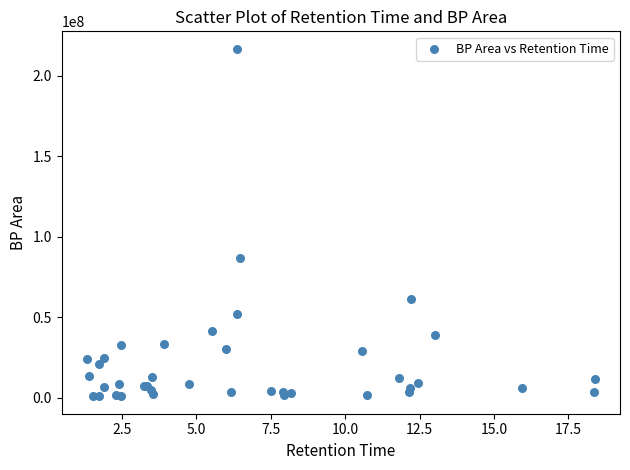

What Y value in the scatter plot is closest to 108695957?

86502384